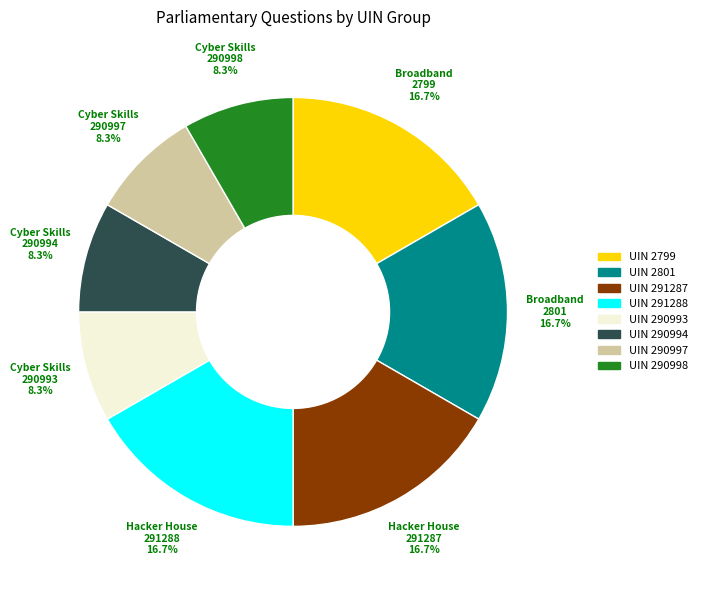

Does any single category account for the majority?

No